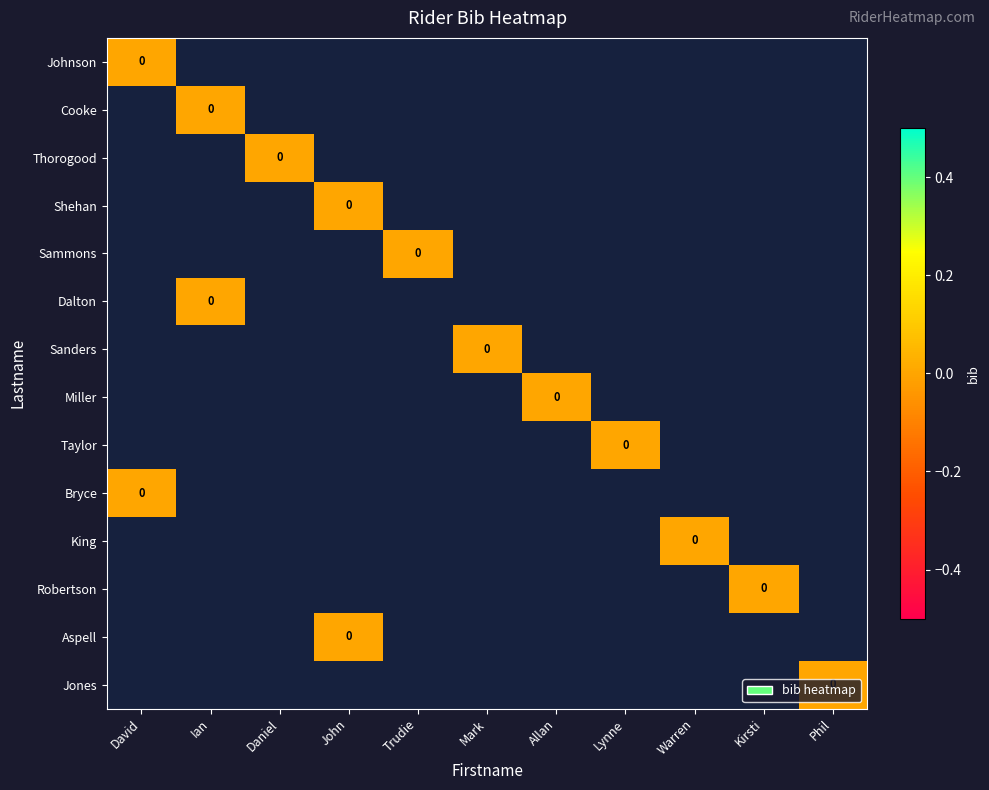

How many series are shown in this chart?

14